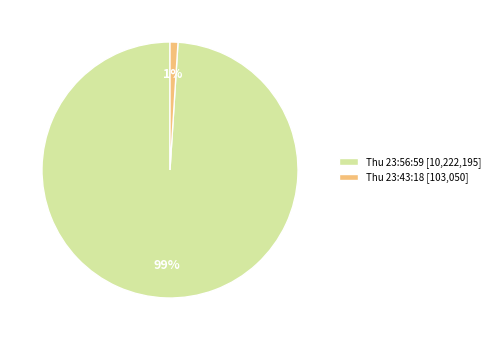

Which has a higher value, Thu 23:56:59 [10,222,195] or Thu 23:43:18 [103,050]?

Thu 23:56:59 [10,222,195]